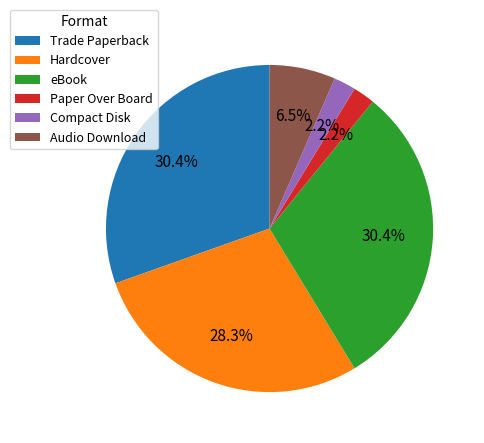

How much of the chart is everything except Paper Over Board?

97.8%